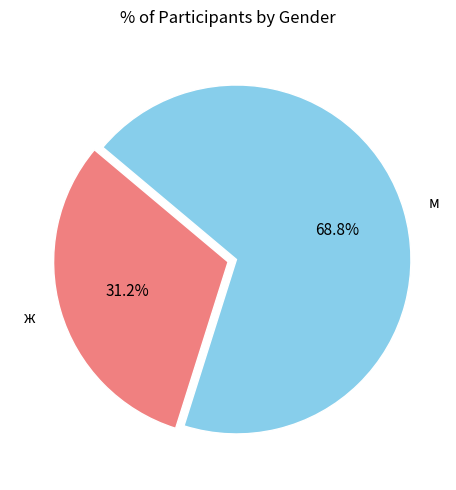

To the nearest percent, what is the average slice percentage?

50%